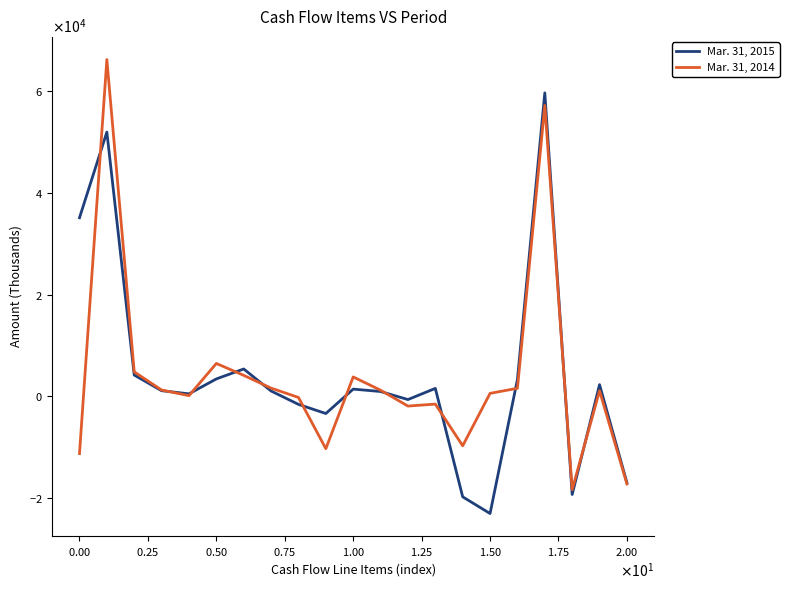

Which series ends up on top after the final intersection of Mar. 31, 2015 and Mar. 31, 2014?

Mar. 31, 2015